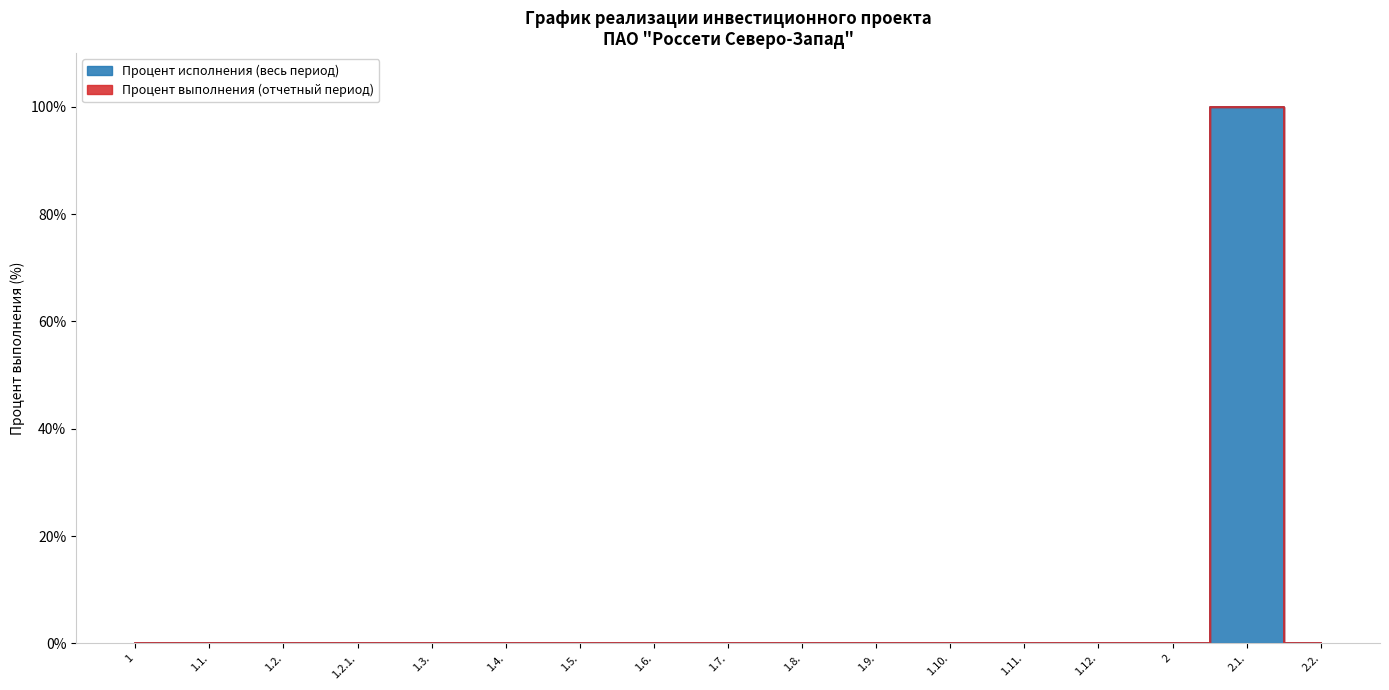

The chart shows a value of 64 at 1.2.1.. True or false?

False